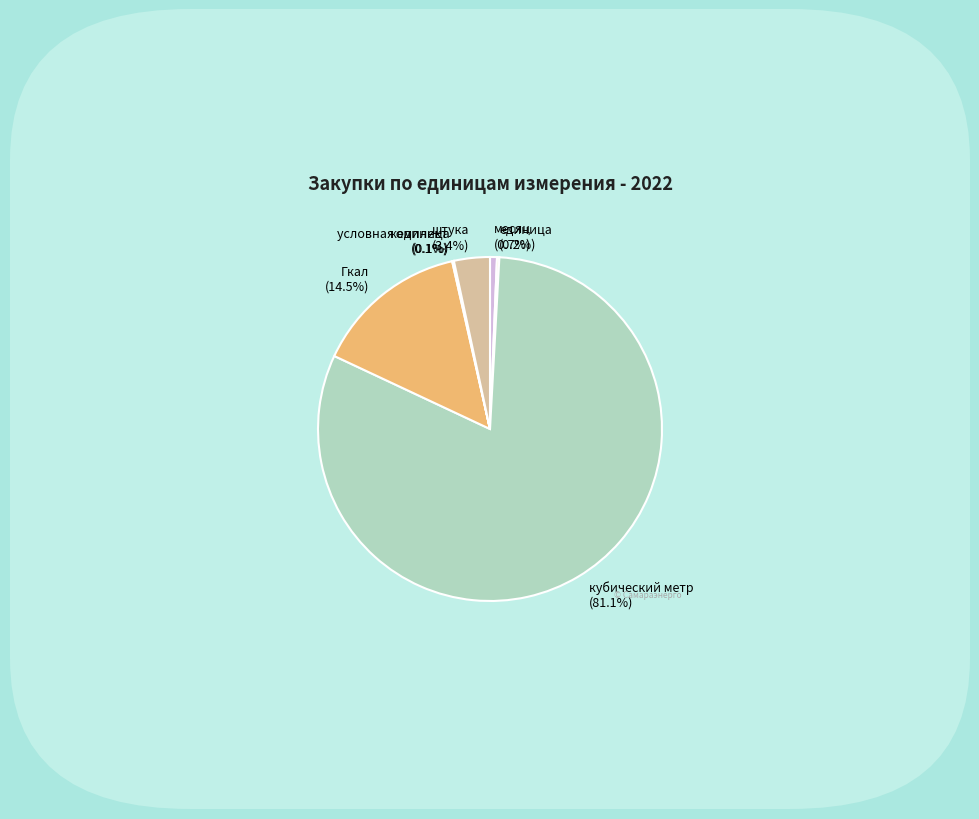

The Гкал slice represents 1% of the pie. True or false?

False